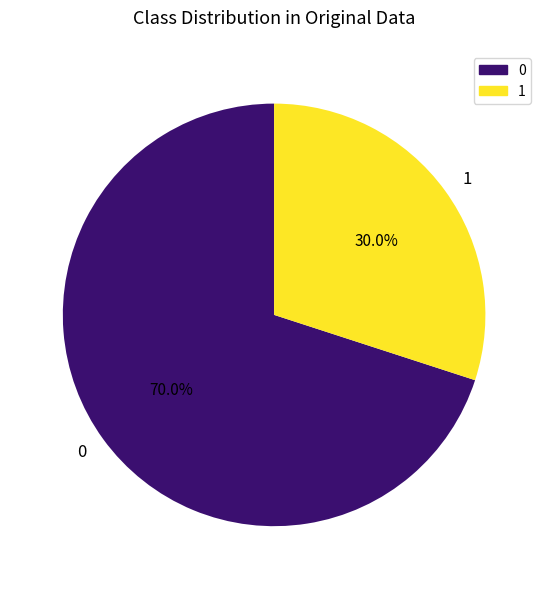

Approximately how many times larger is the value at 0 compared to 1?

2.3